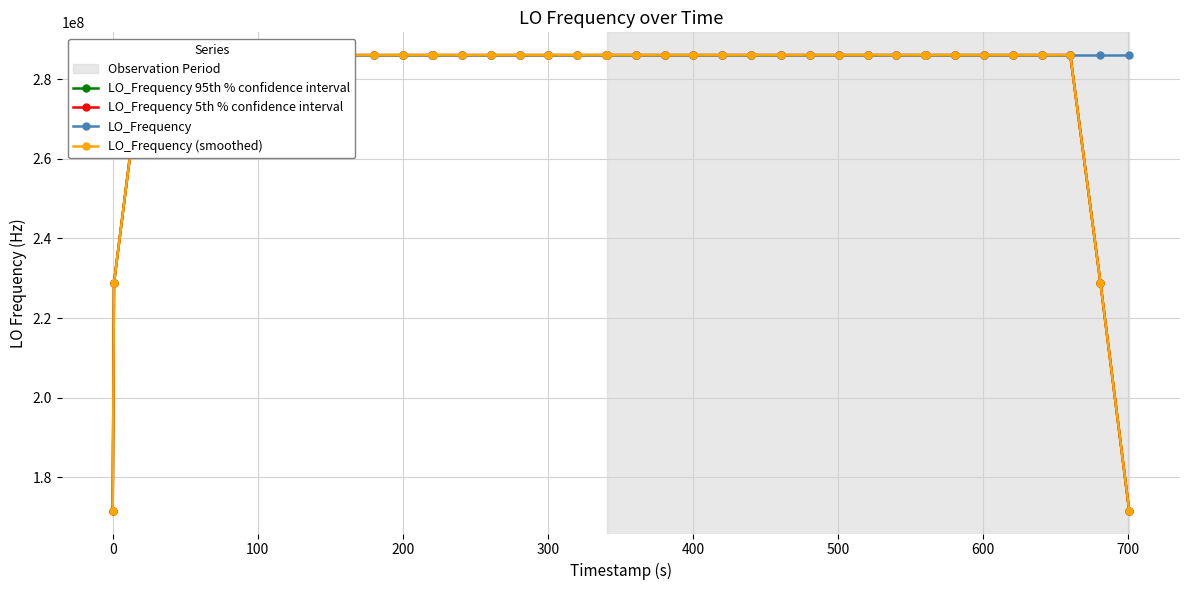

Which category has the highest value in the LO_Frequency 95th % confidence interval series?

200